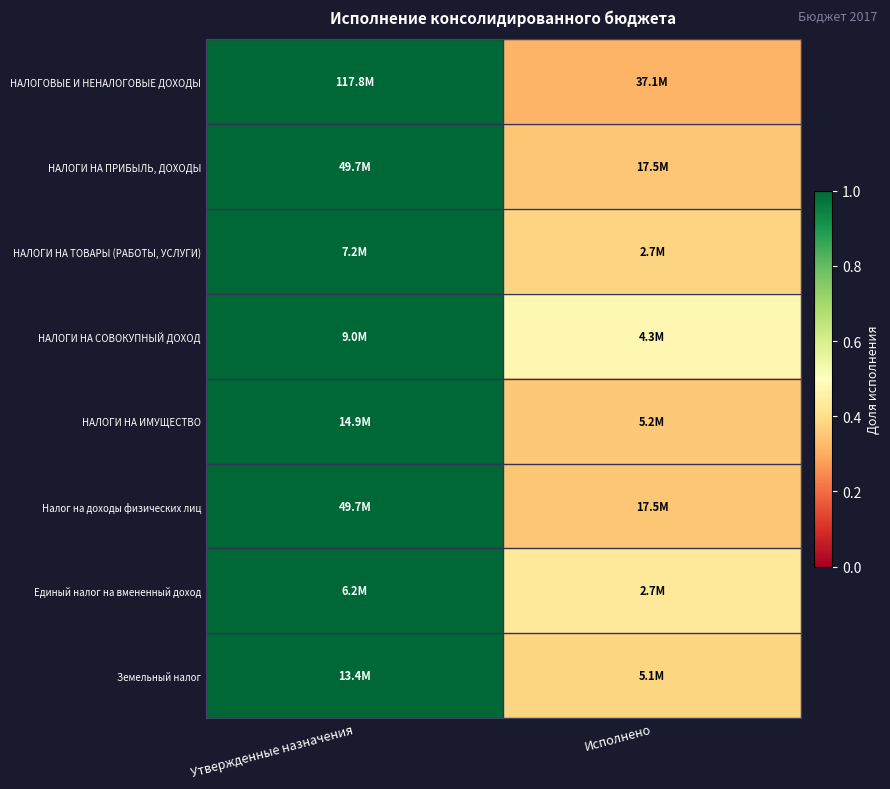

Reading left to right, extract all data points from this chart.

НАЛОГОВЫЕ И НЕНАЛОГОВЫЕ ДОХОДЫ: Утвержденные назначения=1.0	Исполнено=0.3
НАЛОГИ НА ПРИБЫЛЬ, ДОХОДЫ: Утвержденные назначения=1.0	Исполнено=0.4
НАЛОГИ НА ТОВАРЫ (РАБОТЫ, УСЛУГИ): Утвержденные назначения=1.0	Исполнено=0.4
НАЛОГИ НА СОВОКУПНЫЙ ДОХОД: Утвержденные назначения=1.0	Исполнено=0.5
НАЛОГИ НА ИМУЩЕСТВО: Утвержденные назначения=1.0	Исполнено=0.4
Налог на доходы физических лиц: Утвержденные назначения=1.0	Исполнено=0.4
Единый налог на вмененный доход: Утвержденные назначения=1.0	Исполнено=0.4
Земельный налог: Утвержденные назначения=1.0	Исполнено=0.4